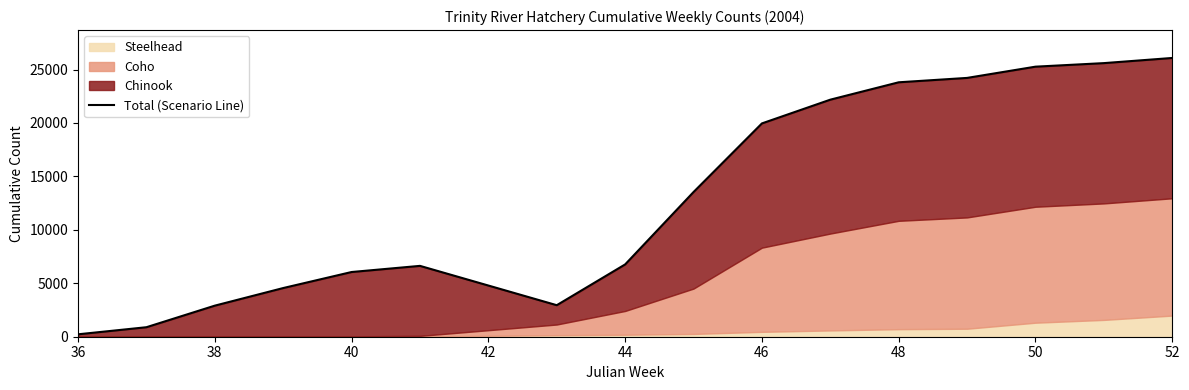

Is it true that the value at 36 is 226?

True